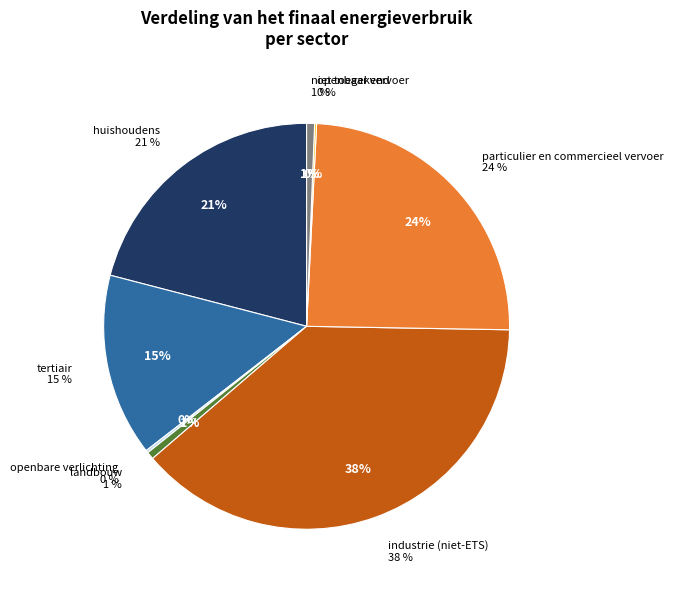

Which category has the biggest portion of the pie?

industrie (niet-ETS)